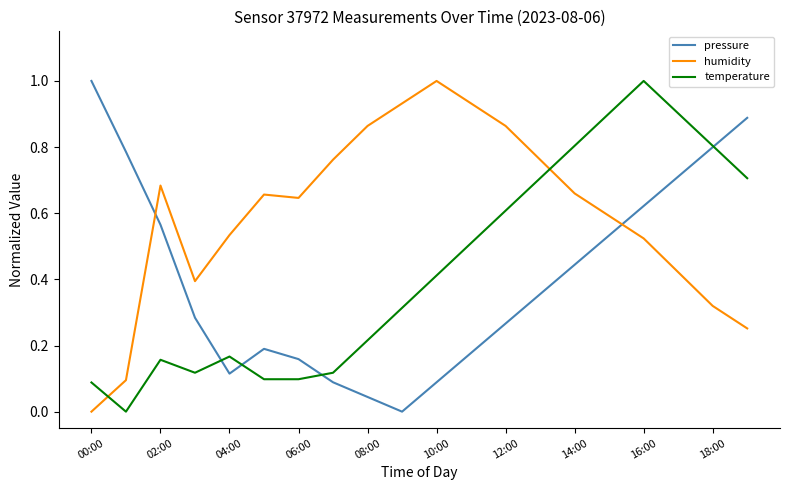

What is the highest value of the pressure series?

1.0